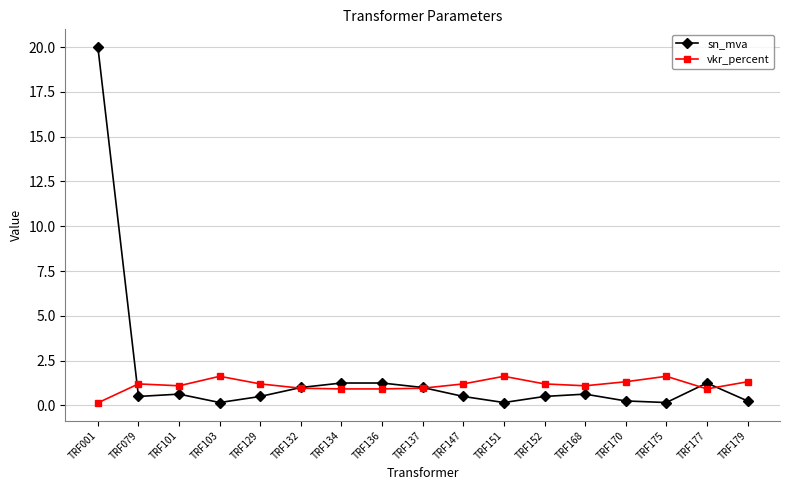

What is the value of the vkr_percent point at the 15th from the left?

1.6